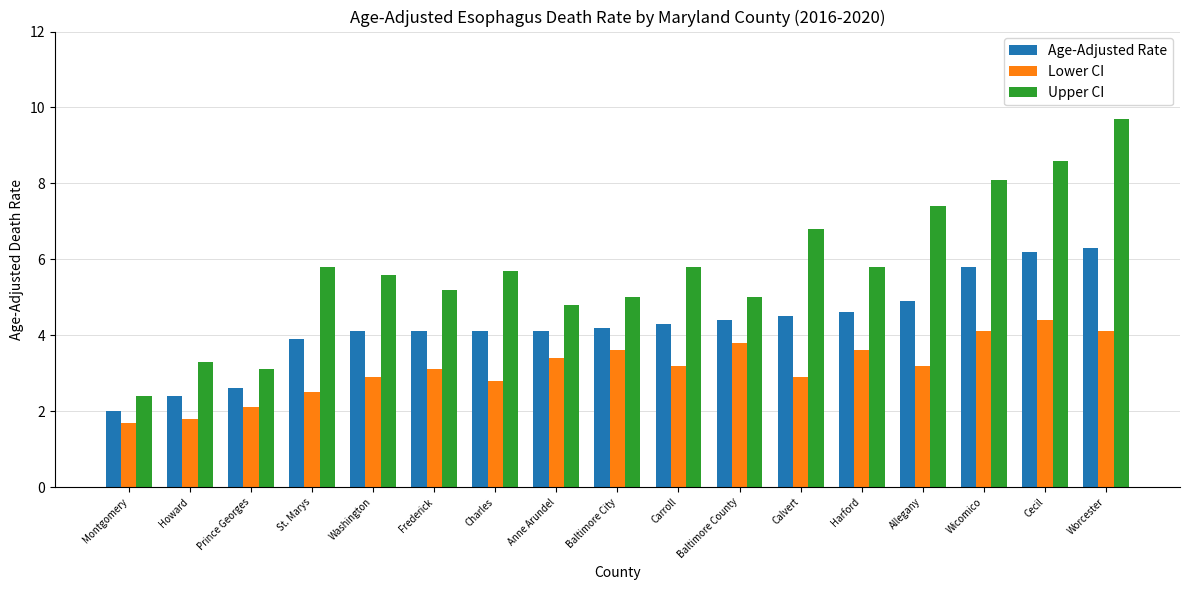

What is the label of the 13th bar from the left?

Harford